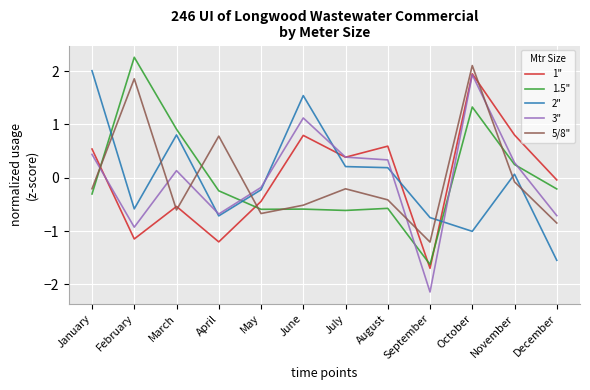

What is the highest value of the 1.5" series?

2.3